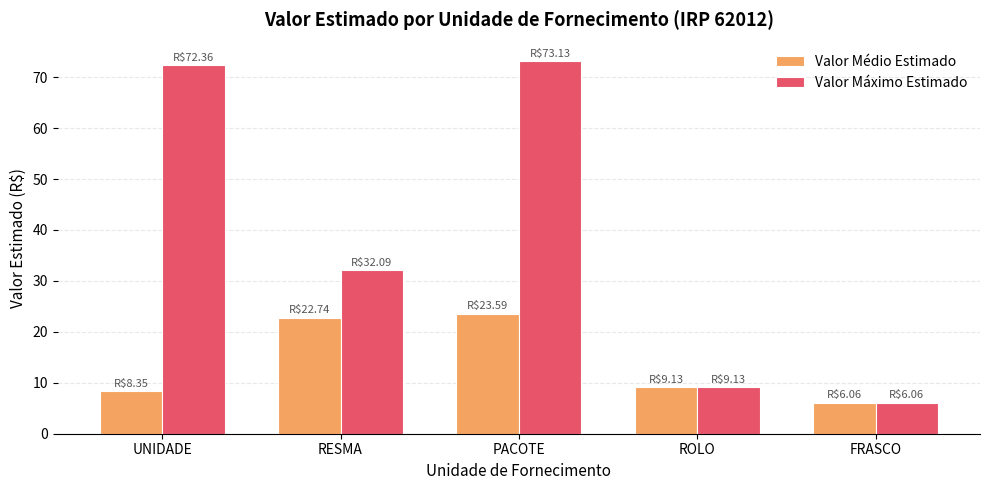

Rank the series by their maximum value, from highest to lowest.

Valor Máximo Estimado, Valor Médio Estimado